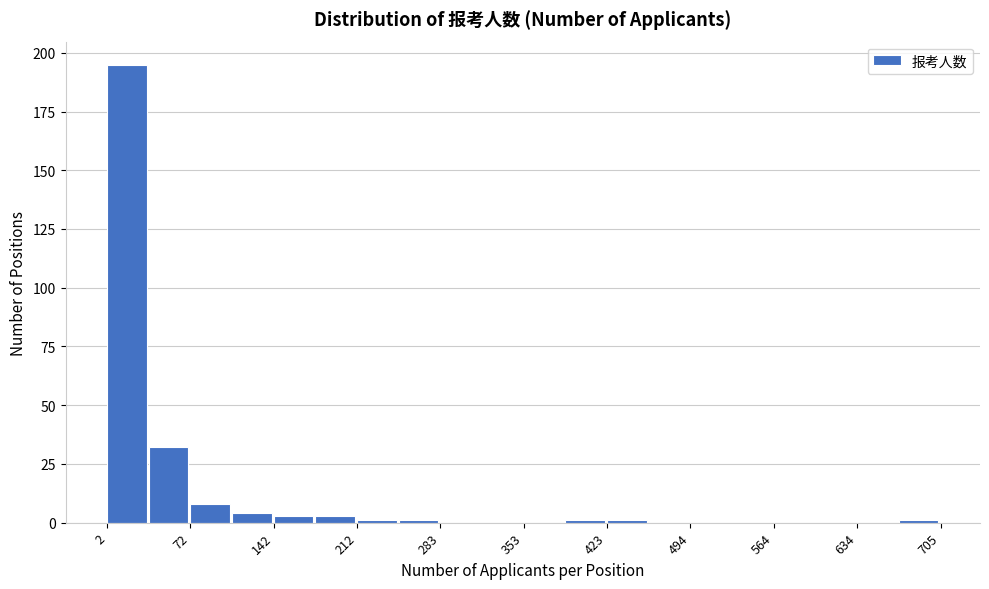

Read against the x-axis, roughly where is the centre of the tallest bar?

20